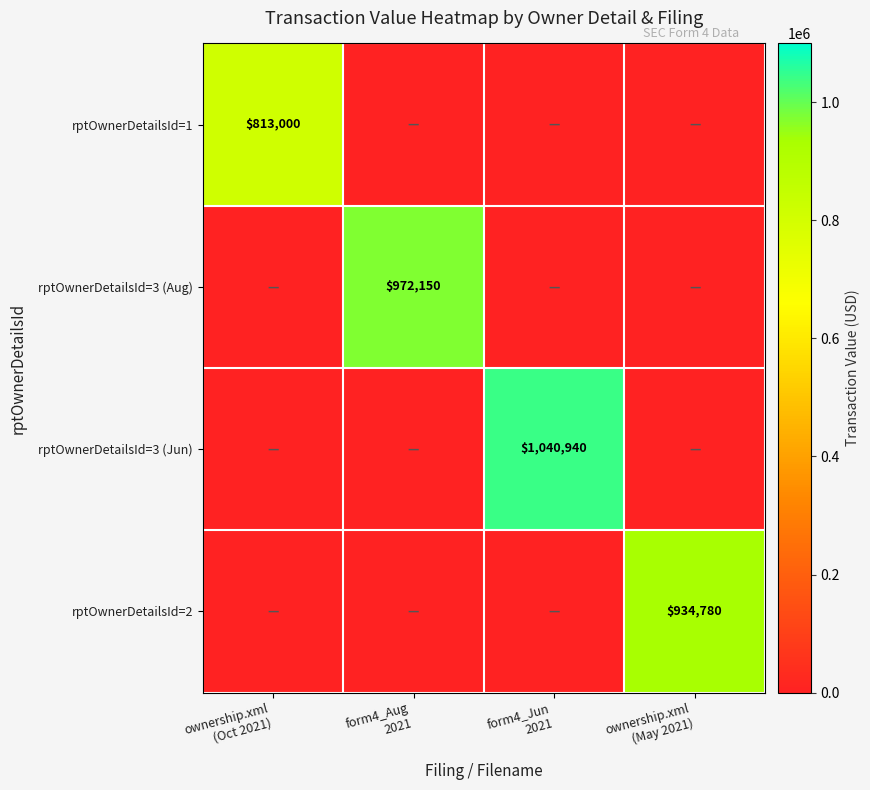

Count the rptOwnerDetailsId=3 (Aug) values in the range 0 to 972150.

4